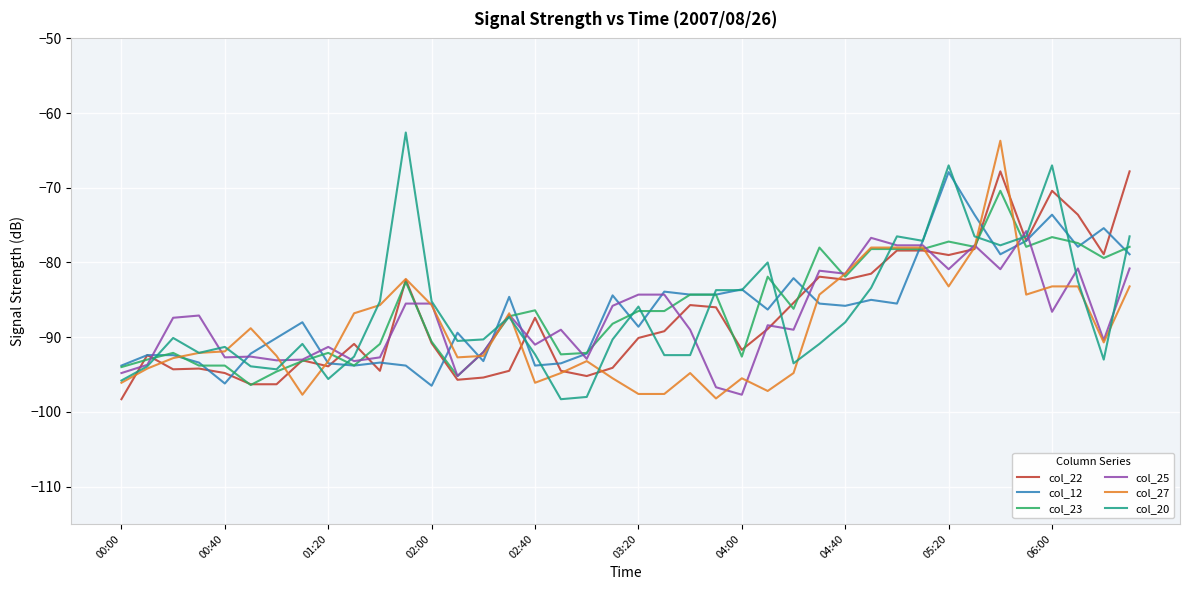

How many lines are shown in the chart?

6